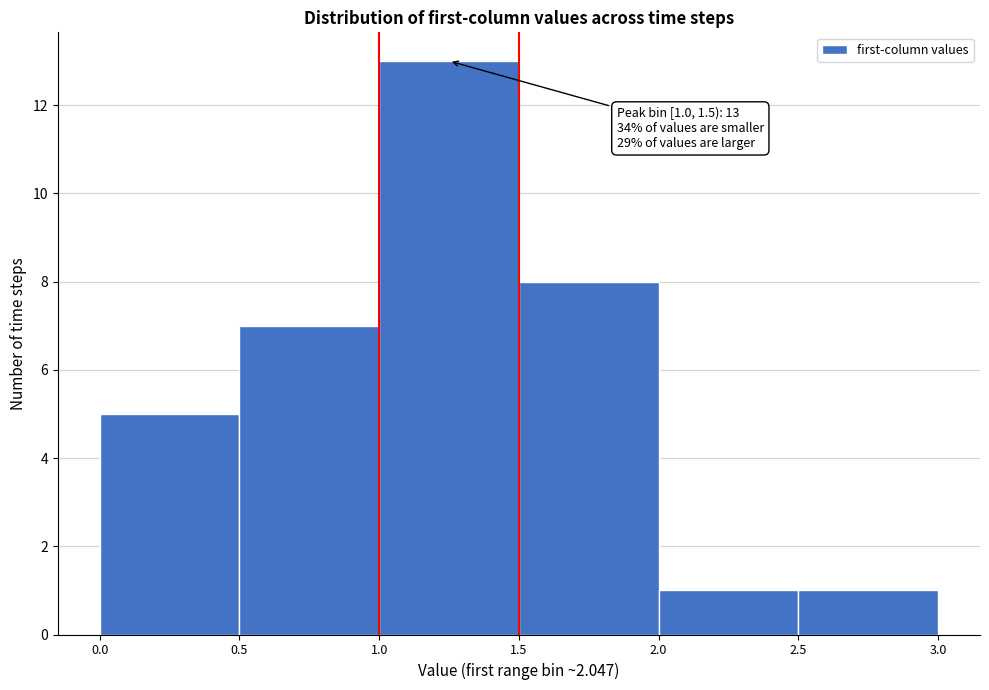

Over which range of the x-axis is the bar tallest?

1.0 to 1.5